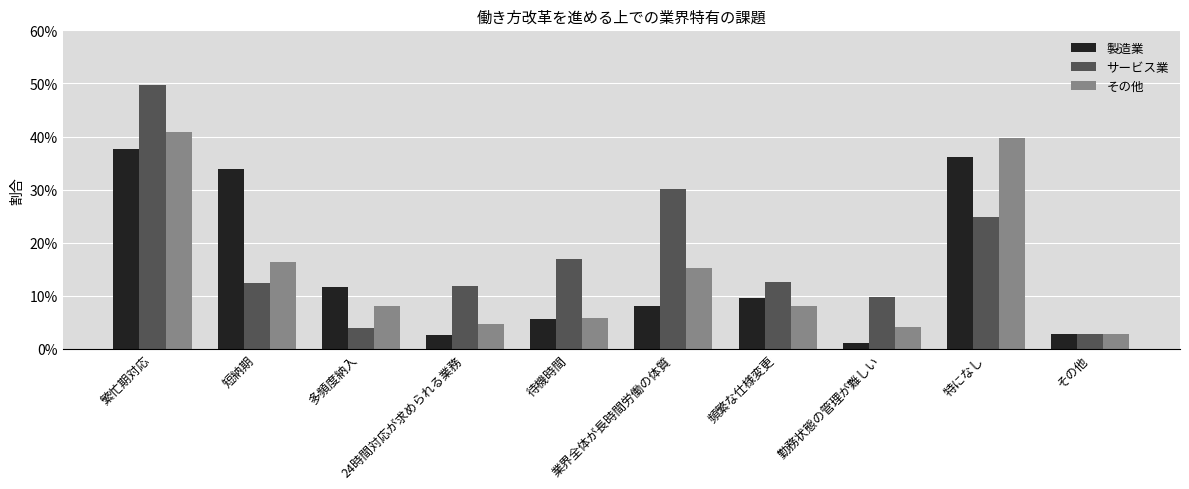

Are the bars horizontal?

No